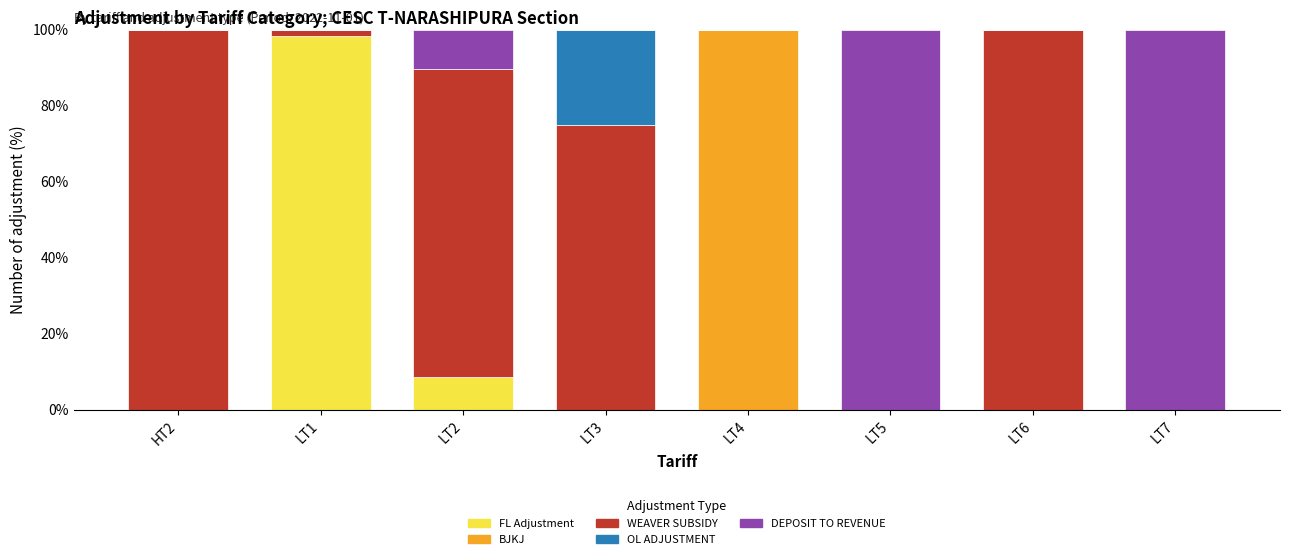

The FL Adjustment series shows 0.0 at LT4. True or false?

True